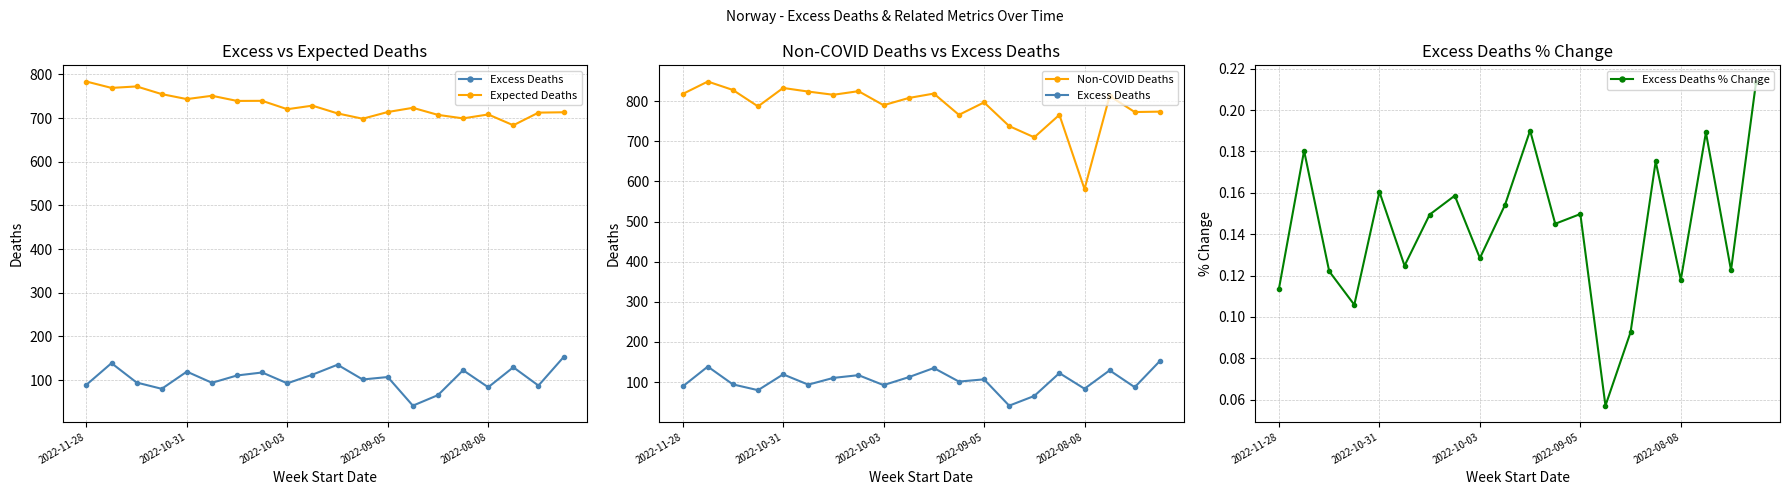

What is the spread (max minus min) of values at 14?

709.9